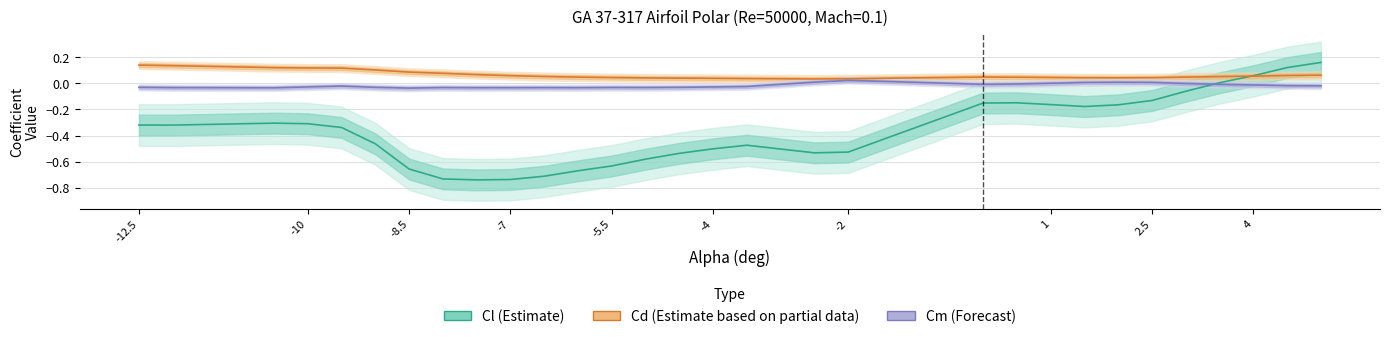

The Cl (Estimate) series shows -0.1 at 25. True or false?

False